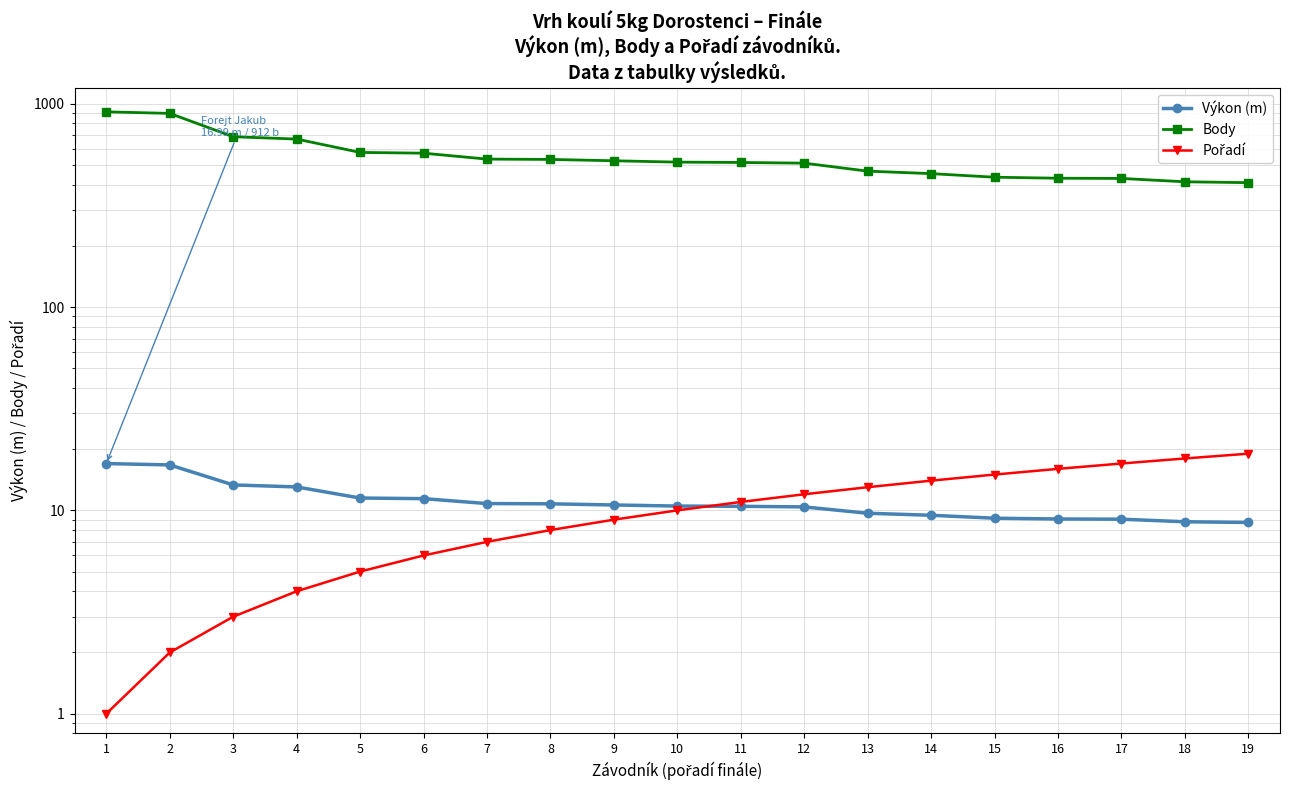

What value does the Pořadí series have at 3?

3.0